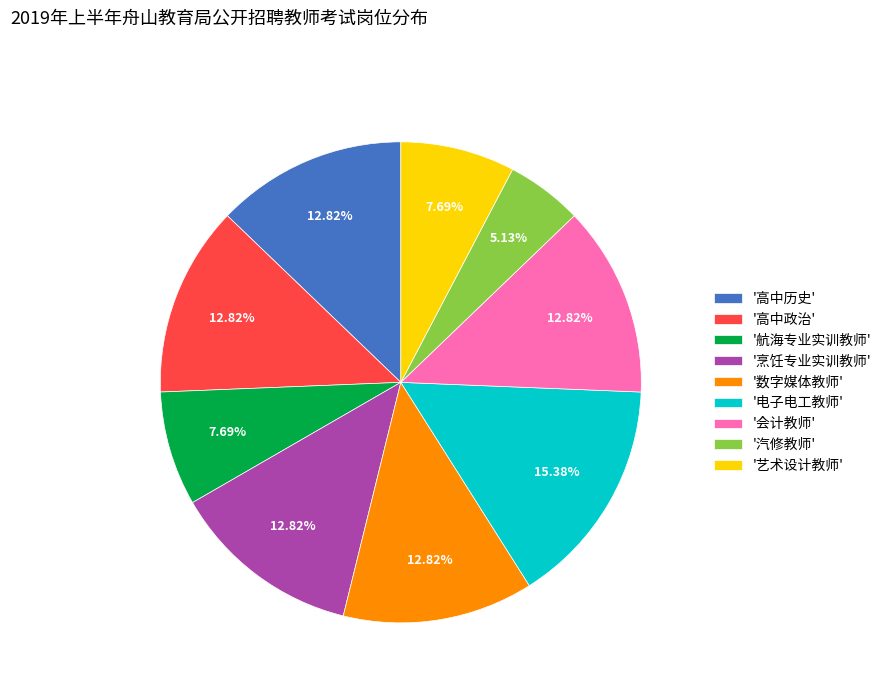

Is the sum of '数字媒体教师' and '高中政治' greater than half?

No